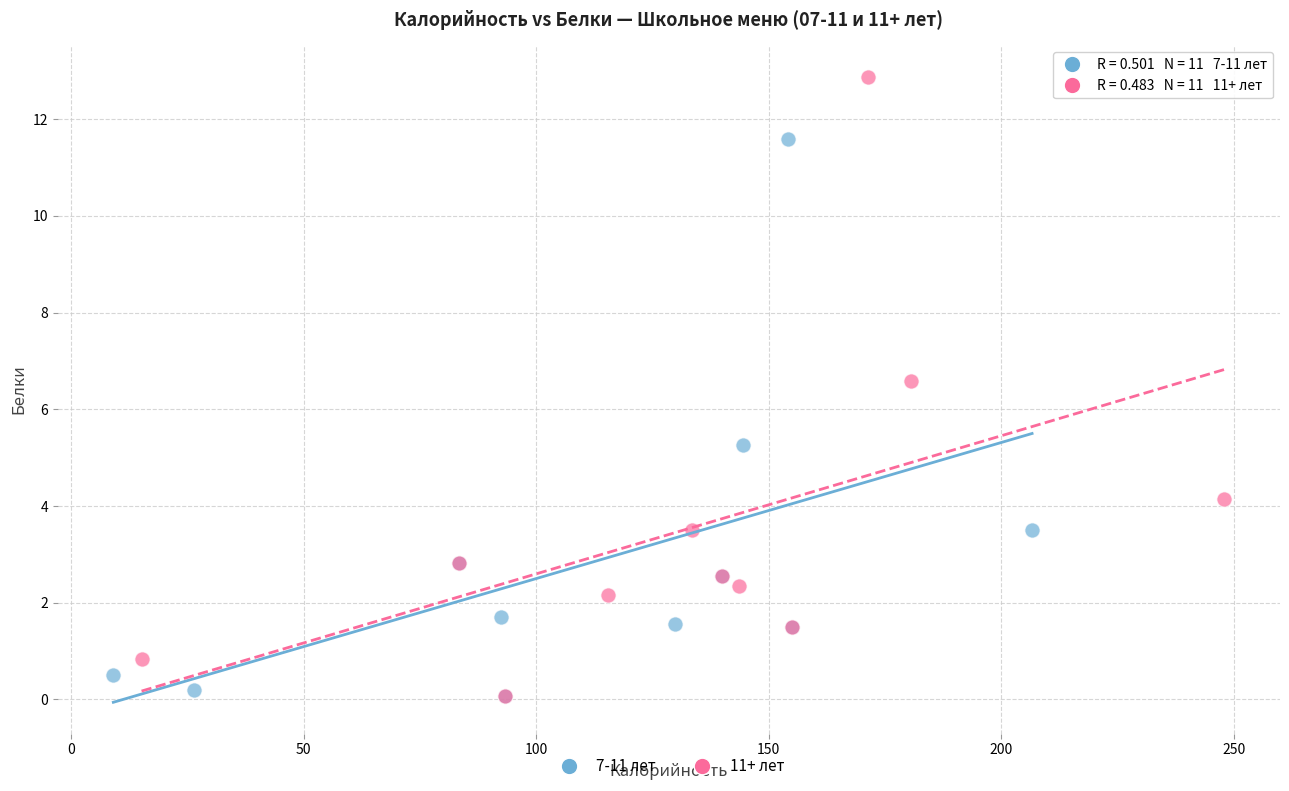

Which series has the largest Y range (max minus min)?

11+ лет